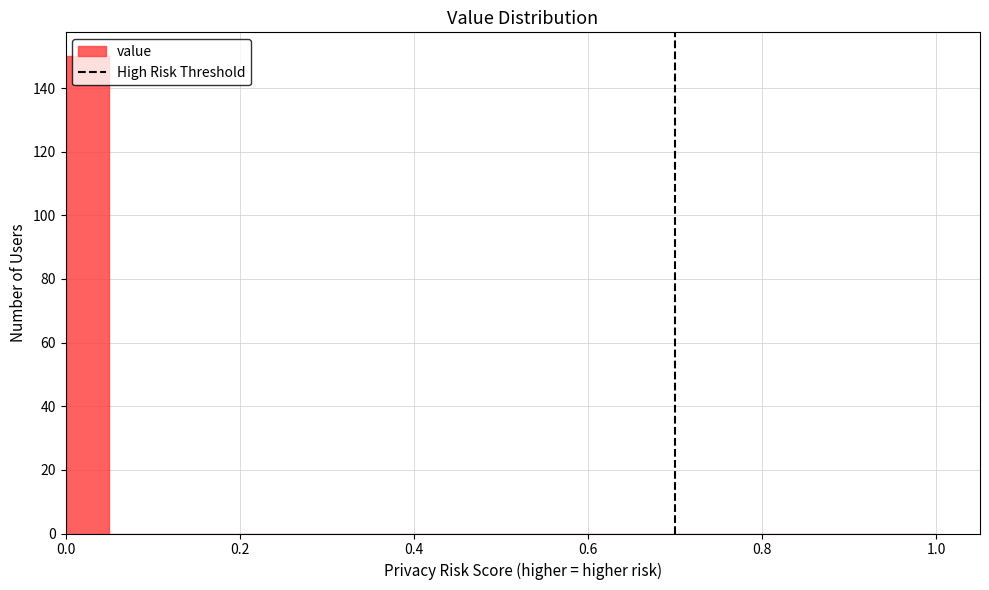

Around what value on the x-axis is the tallest bar? Give the approximate position of its centre, as read against the axis.

0.02